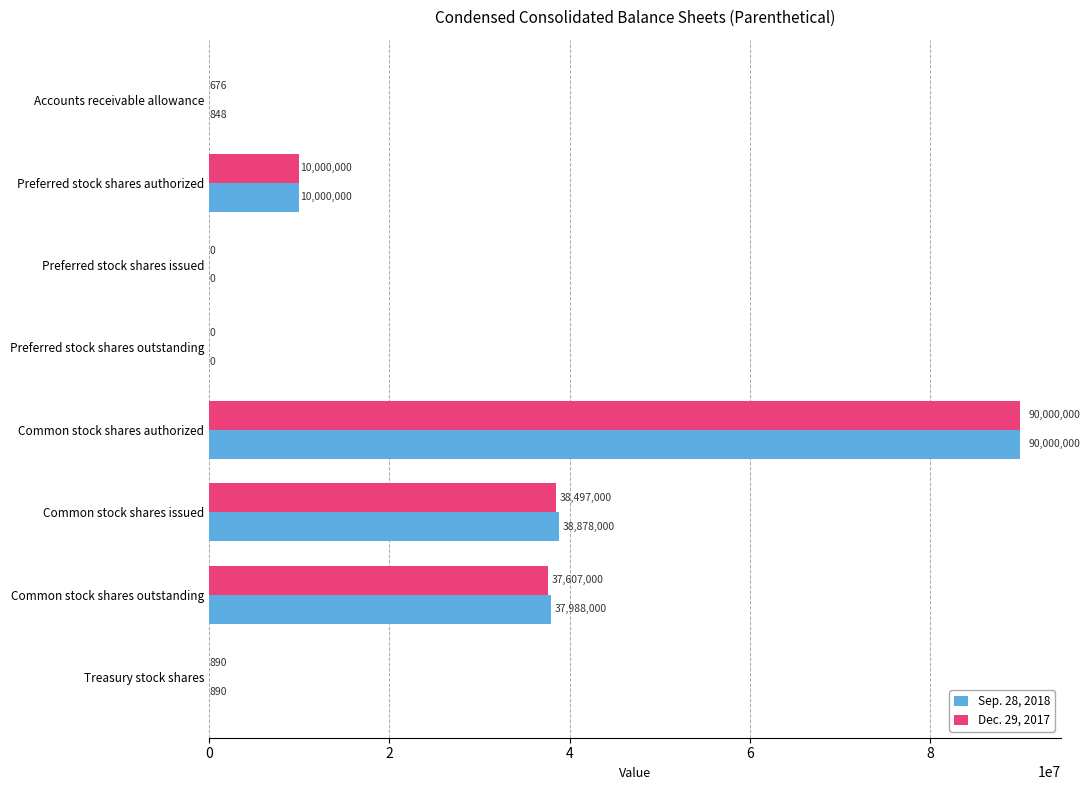

What is the approximate value of Dec. 29, 2017 at Treasury stock shares?

890